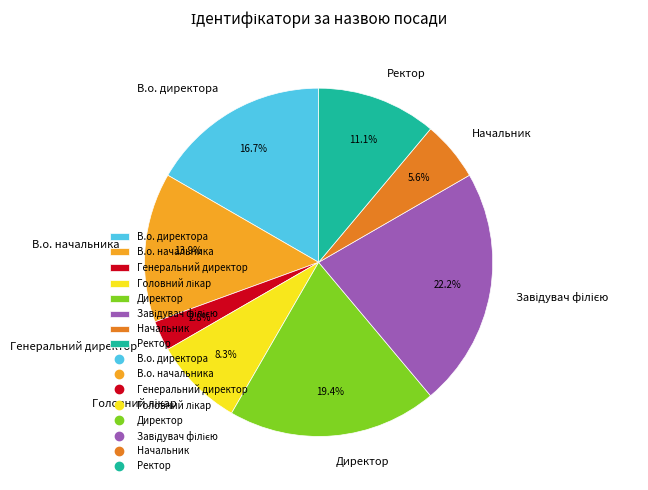

To the nearest percent, what is the difference between the largest and smallest slice percentages?

19%